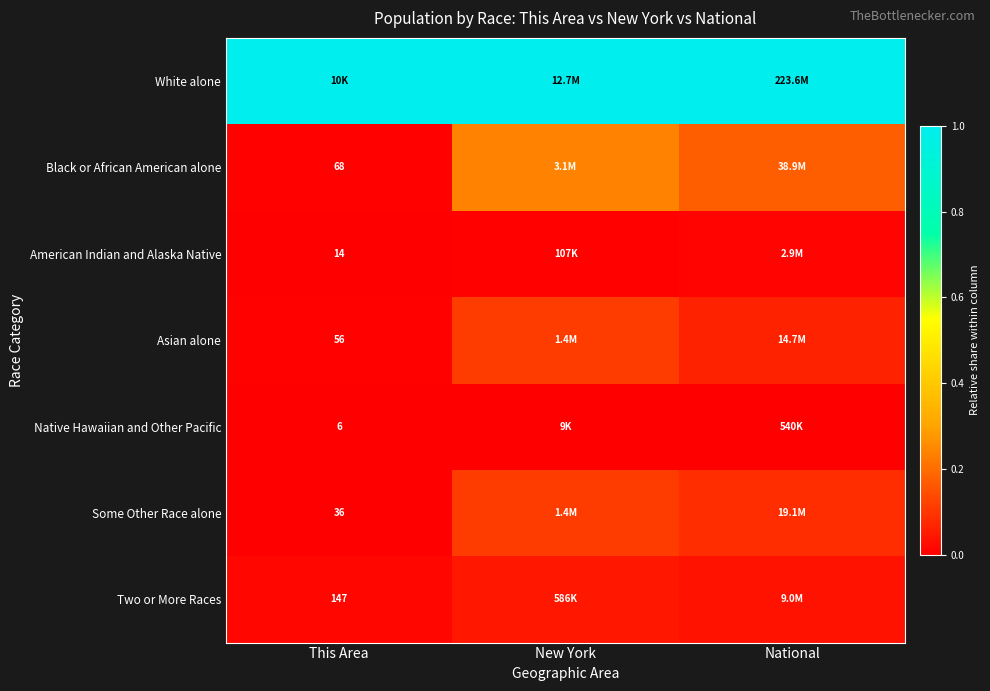

At which label is American Indian and Alaska Native closest to 0?

This Area